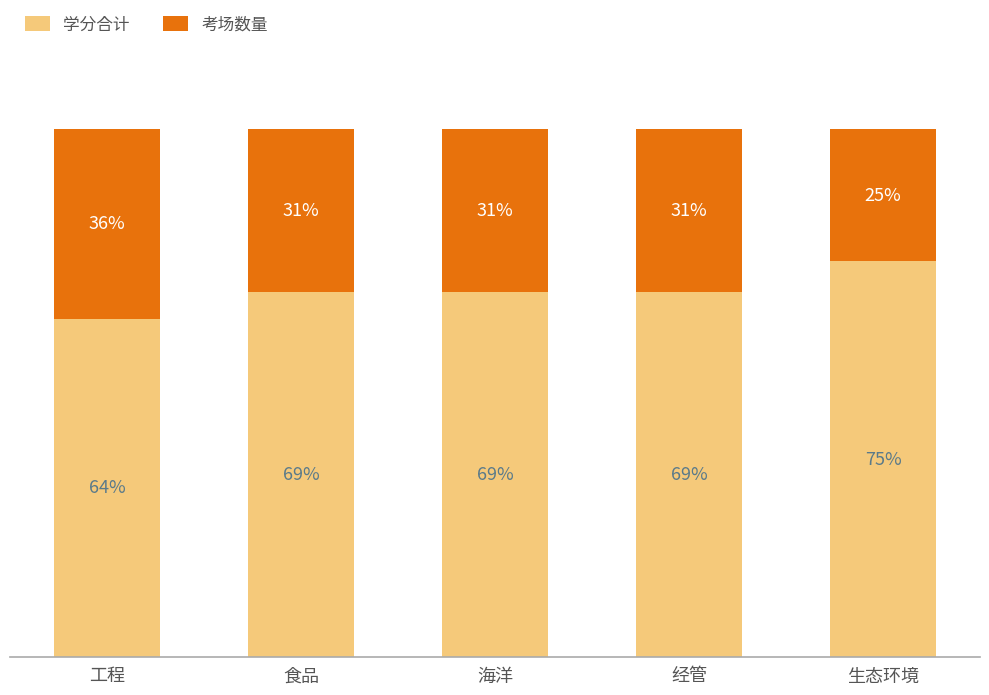

Which category has the highest value in the 学分合计 series?

生态环境